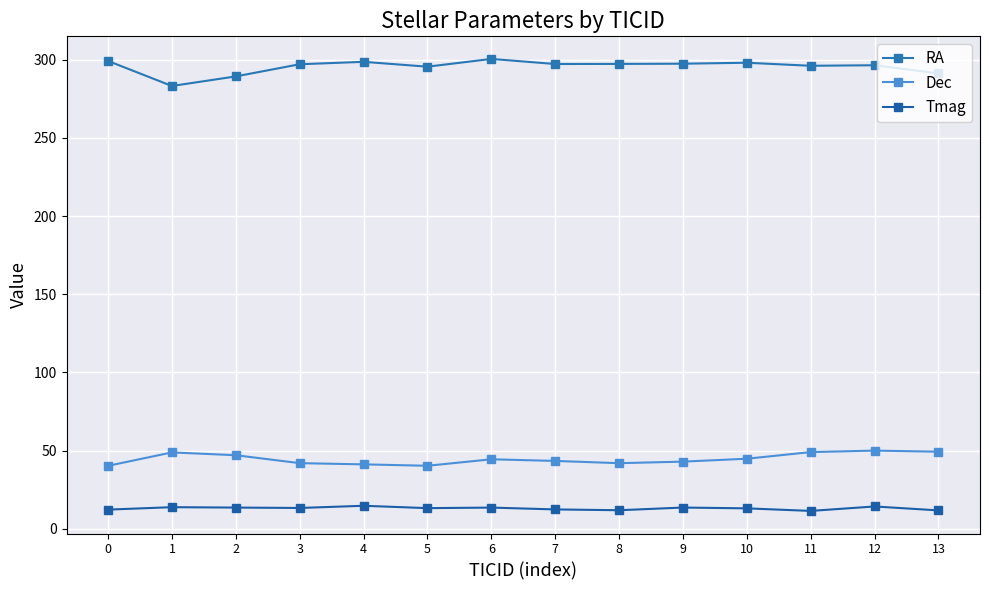

The Dec series shows 40.2 at 5. True or false?

True